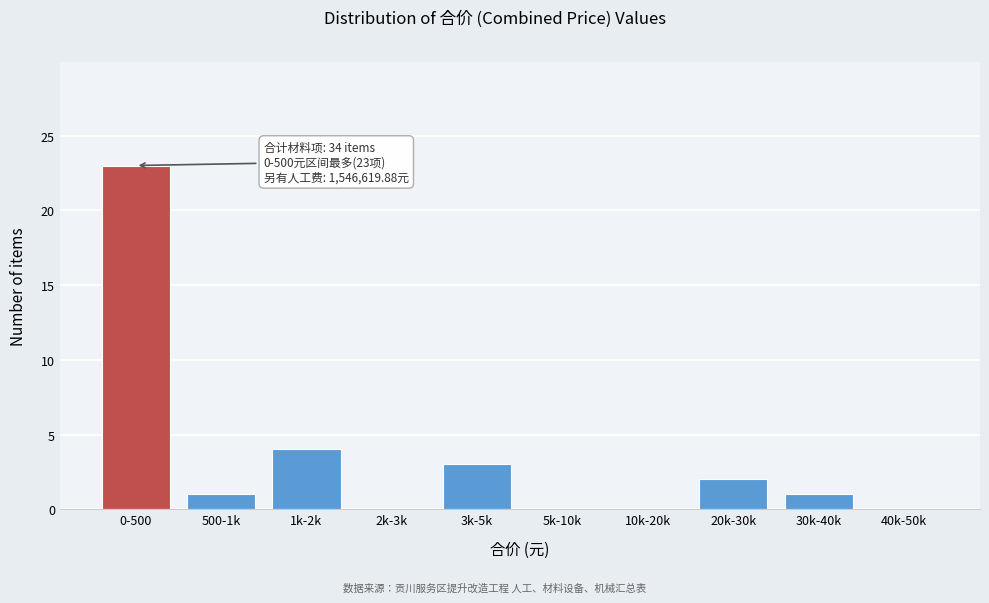

Reading left to right, what are all the values shown in this chart?

0-500=23	500-1k=1	1k-2k=4	2k-3k=0	3k-5k=3	5k-10k=0	10k-20k=0	20k-30k=2	30k-40k=1	40k-50k=0